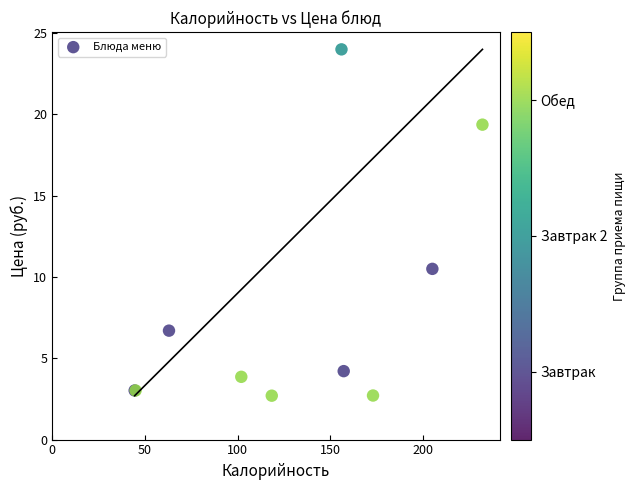

What Y value in the scatter plot is closest to 13?

10.5